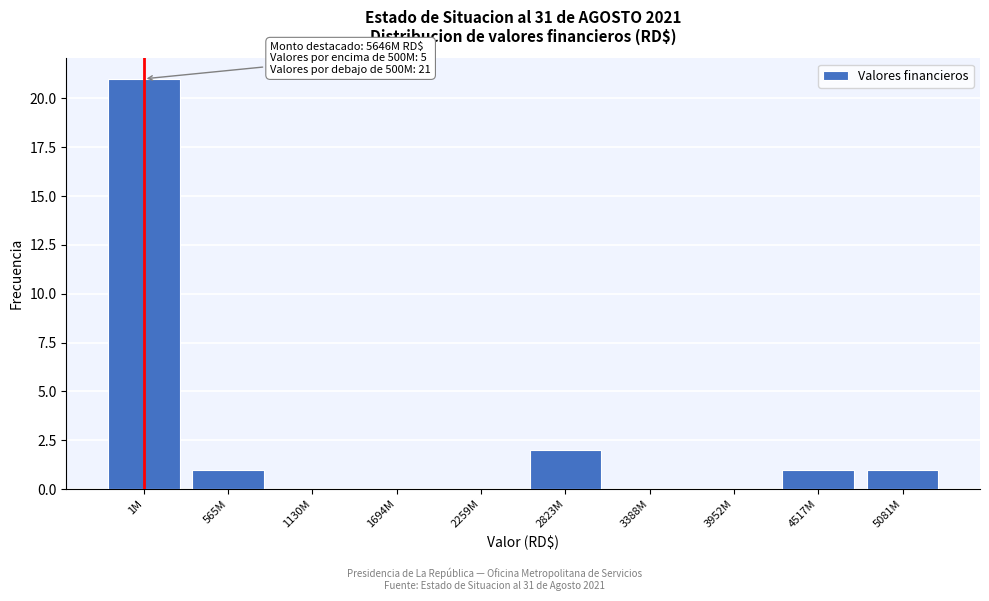

Reading left to right, what are all the values shown in this chart?

1M=21	565M=1	1130M=0	1694M=0	2259M=0	2823M=2	3388M=0	3952M=0	4517M=1	5081M=1